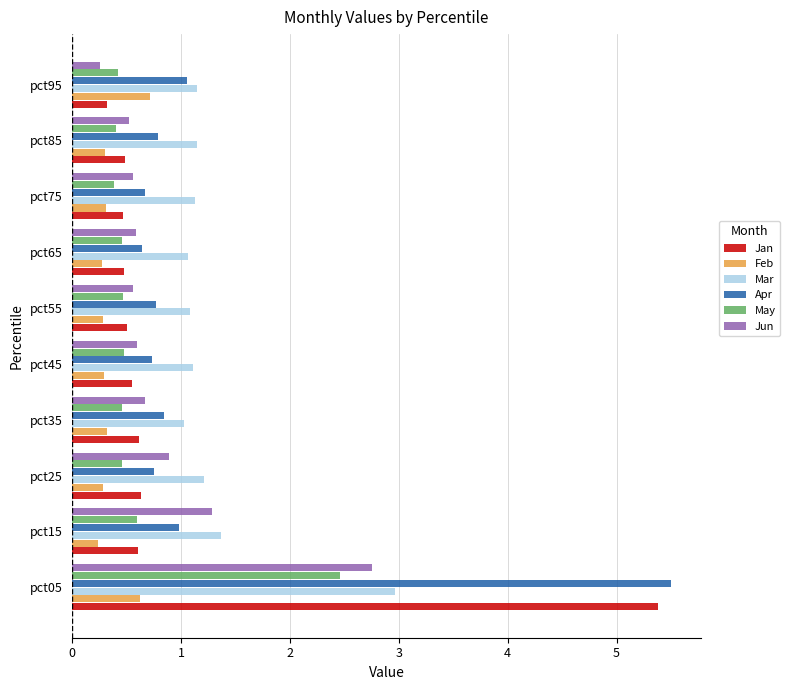

At which category is the sum across all series the highest?

pct05